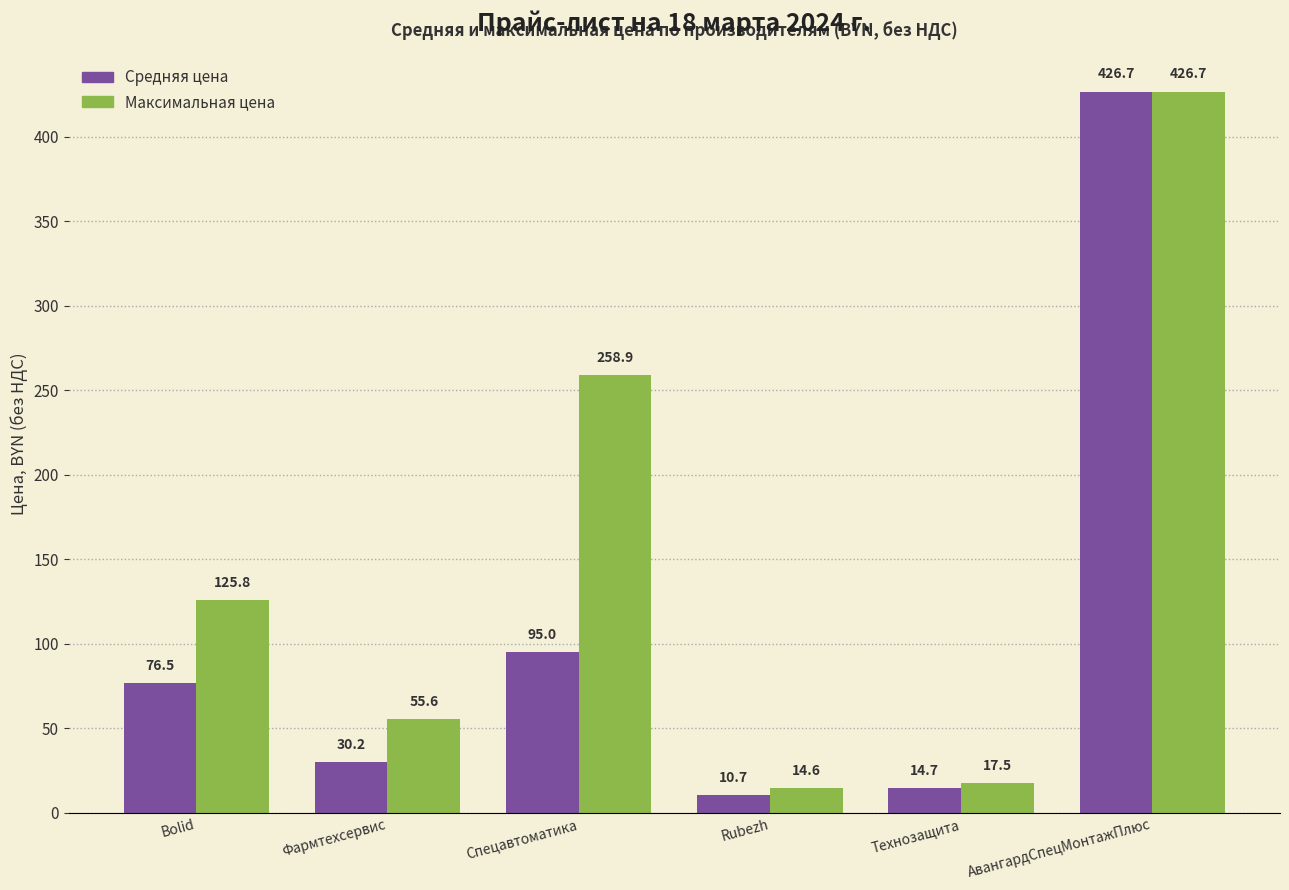

What is the difference between the maximum and second lowest values in the Средняя цена series?

412.0